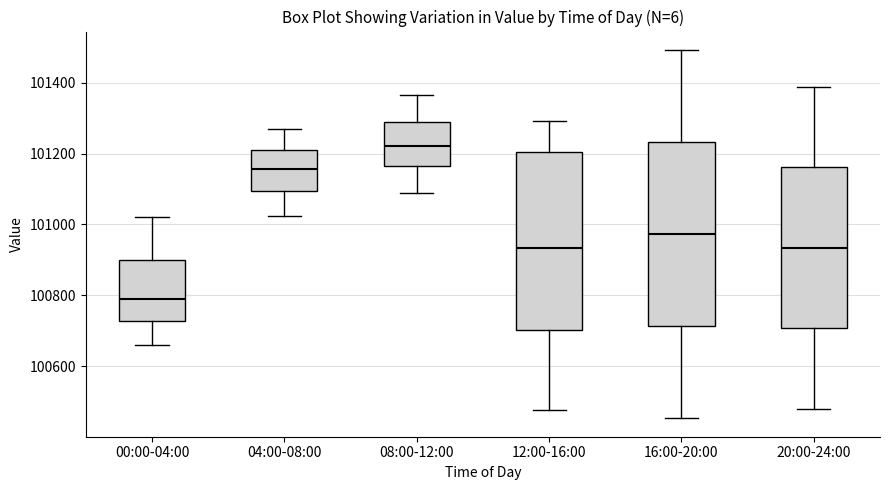

Reading left to right, transcribe this box plot: for each box, give where its median line is, the range the box spans, and where its two whiskers end, as read against the y-axis. The values are not printed on the chart, so give them approximately, as read against the axis.

00:00-04:00: median 100780, box 100720 to 100900, whiskers 100660 to 101020
04:00-08:00: median 101160, box 101100 to 101220, whiskers 101020 to 101260
08:00-12:00: median 101220, box 101160 to 101300, whiskers 101080 to 101360
12:00-16:00: median 100940, box 100700 to 101200, whiskers 100480 to 101300
16:00-20:00: median 100980, box 100720 to 101240, whiskers 100460 to 101500
20:00-24:00: median 100940, box 100700 to 101160, whiskers 100480 to 101380